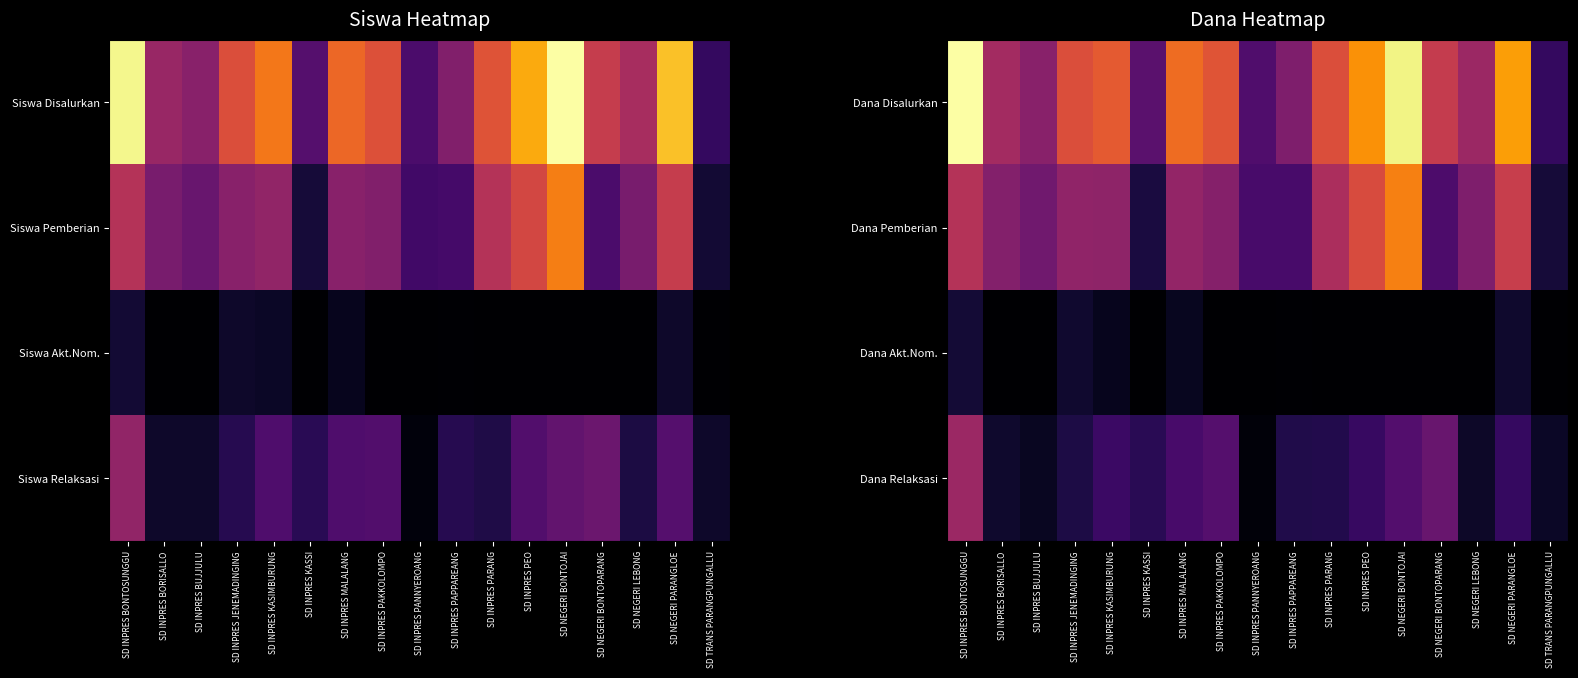

List the series in order of their overall mean, highest first.

Dana Disalurkan, Dana Pemberian, Dana Relaksasi, Dana Akt.Nom.